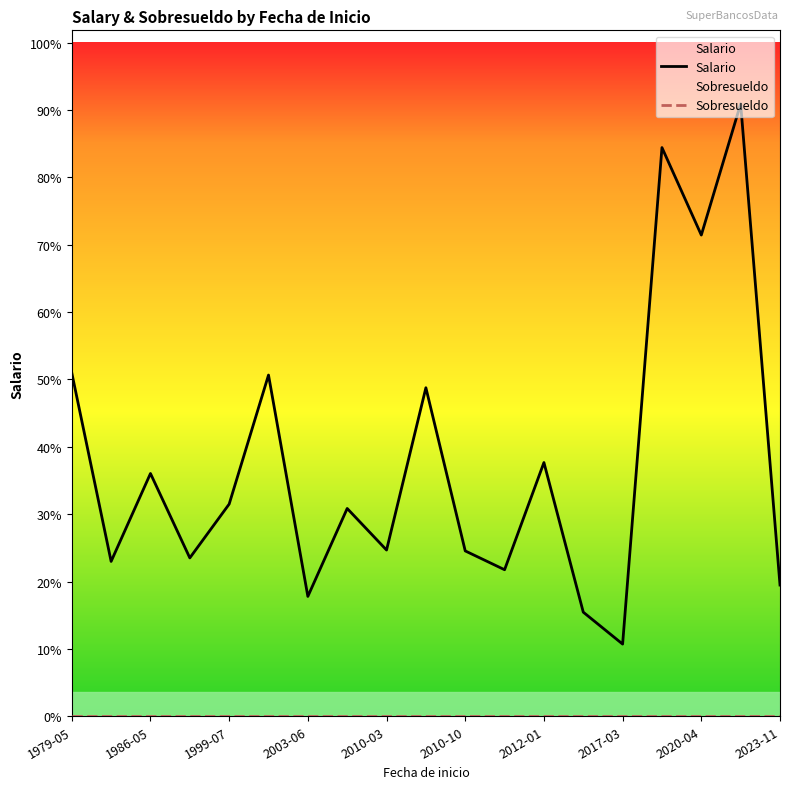

True or false: Salario and Sobresueldo intersect in this chart.

False